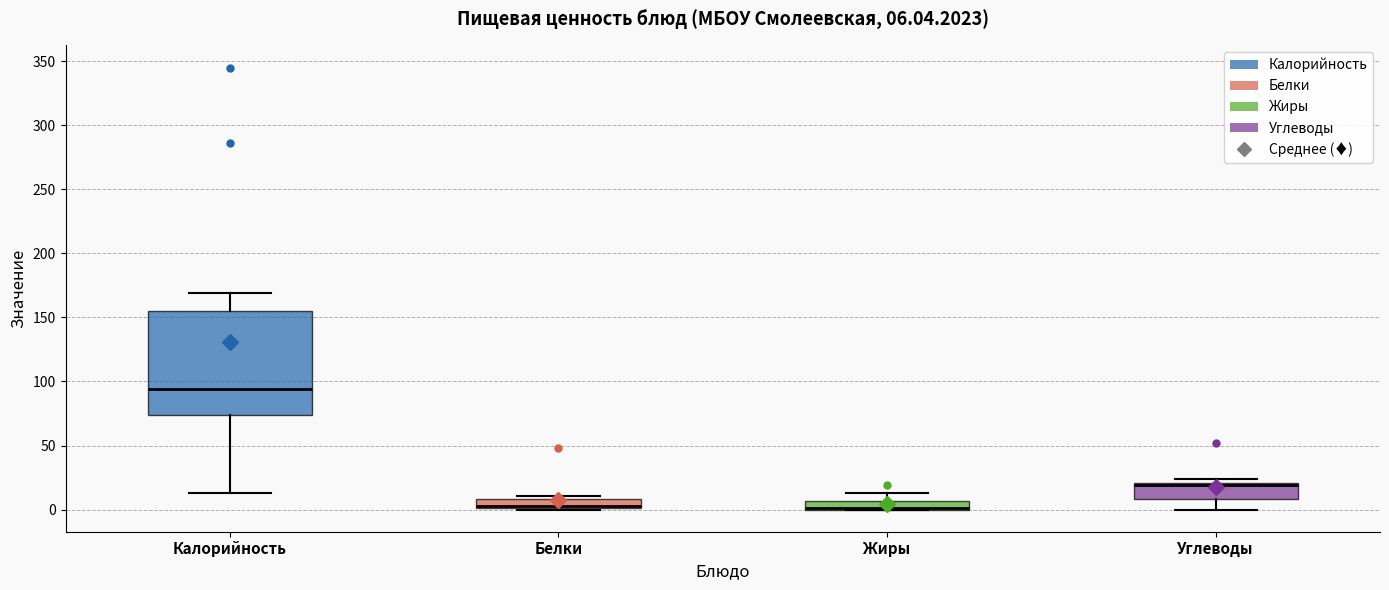

Comparing the boxes themselves (not the whiskers), which one is the tallest?

Калорийность